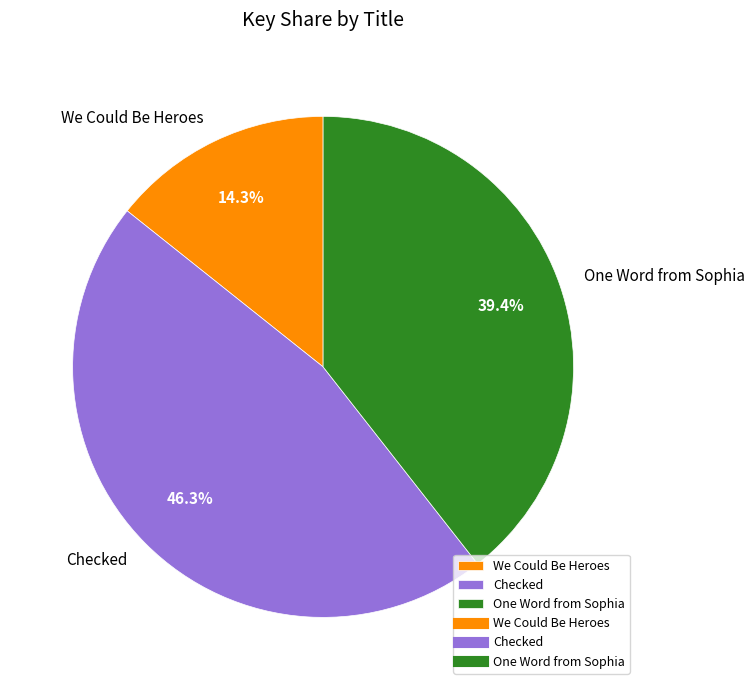

Does Checked account for over 50% of the chart?

No